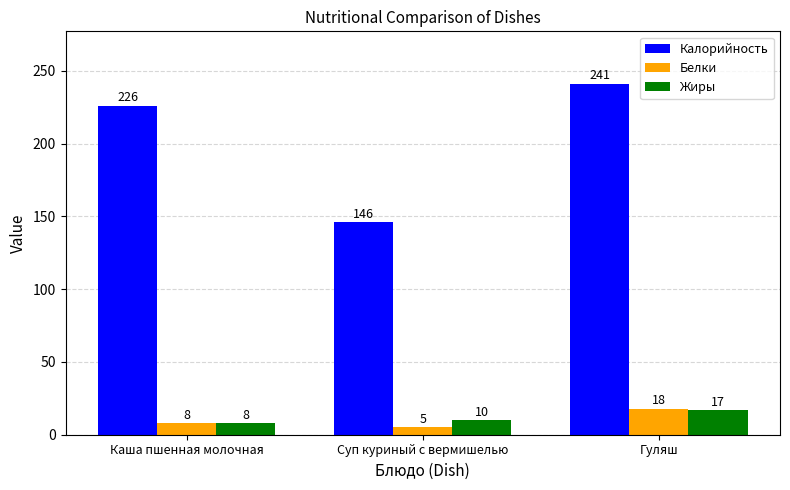

What are all the series names shown in the legend?

Калорийность, Белки, Жиры